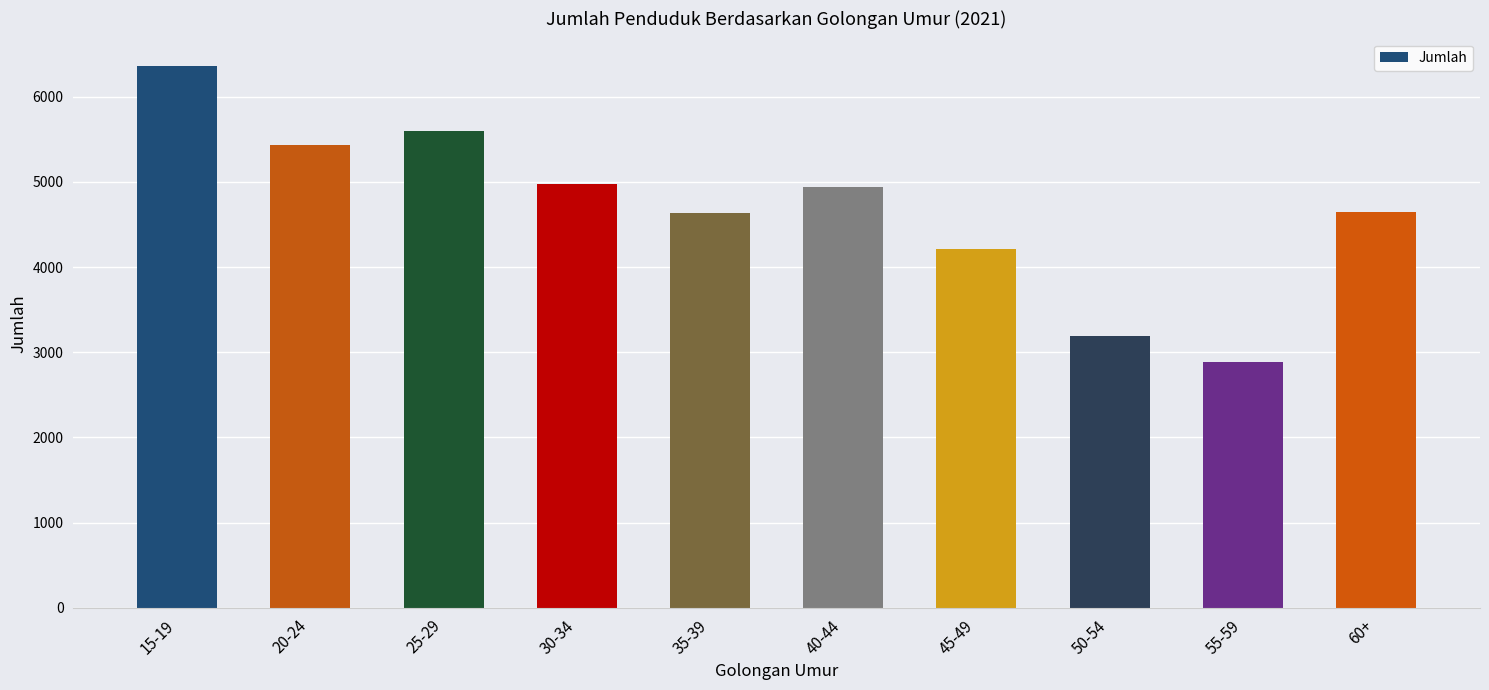

What is the difference between the maximum and minimum values?

3482